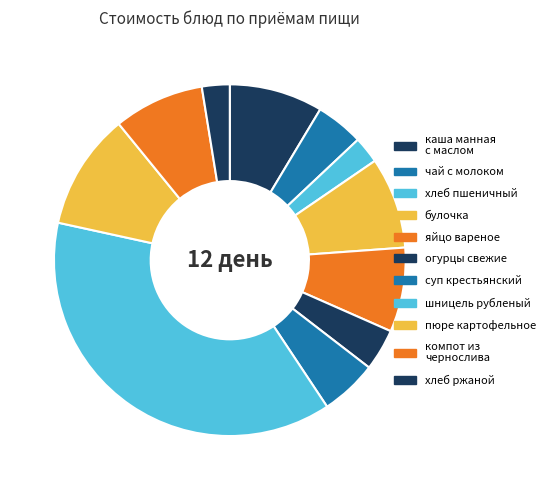

How many segments does this pie chart have?

11